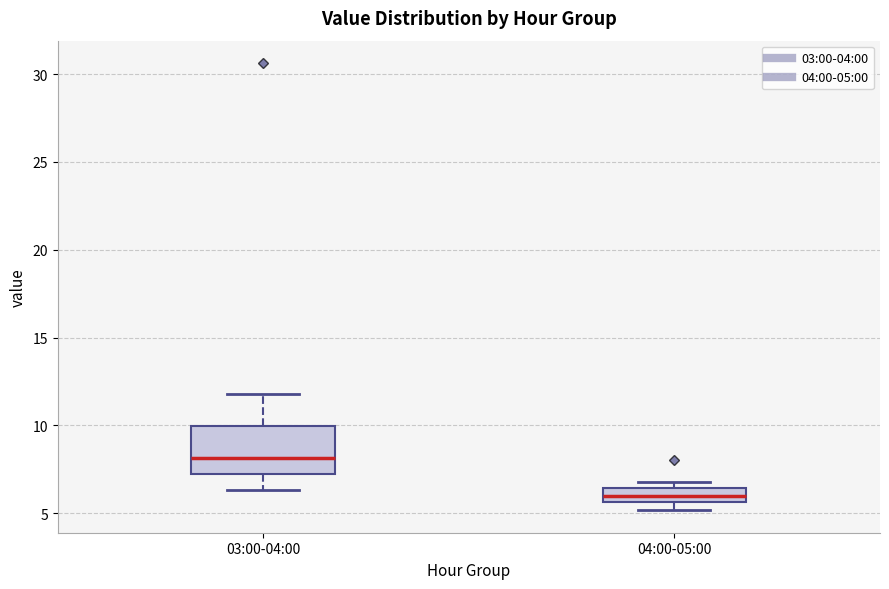

Which box has the lowest median line?

04:00-05:00